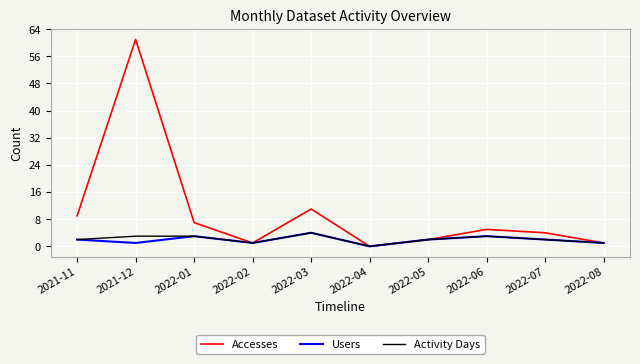

In Accesses, how many points are higher than both neighbors (excluding endpoints)?

3